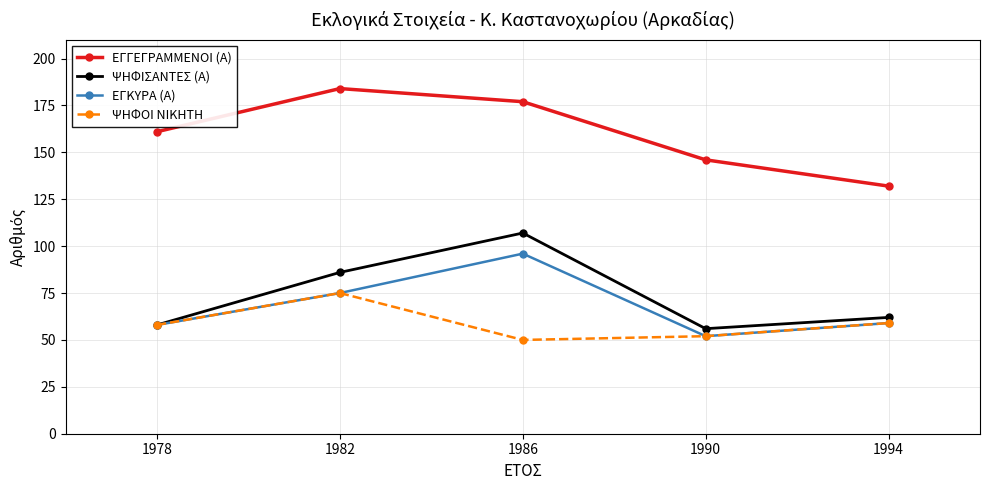

True or false: ΕΓΓΕΓΡΑΜΜΕΝΟΙ (Α) has more than 2 points higher than both neighbors.

False